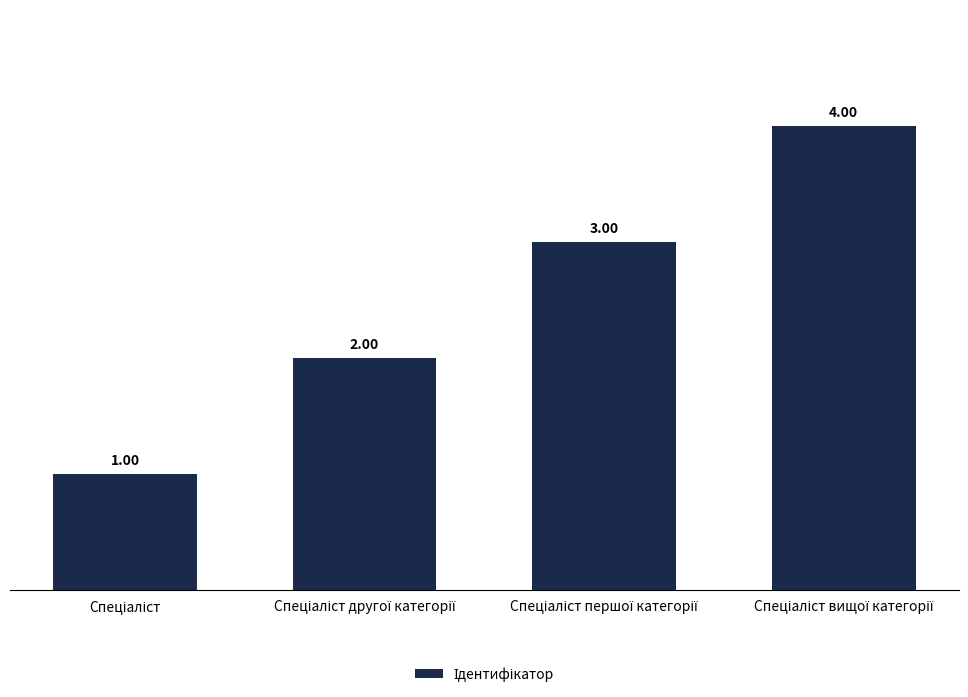

What is the difference between the maximum and minimum values?

3